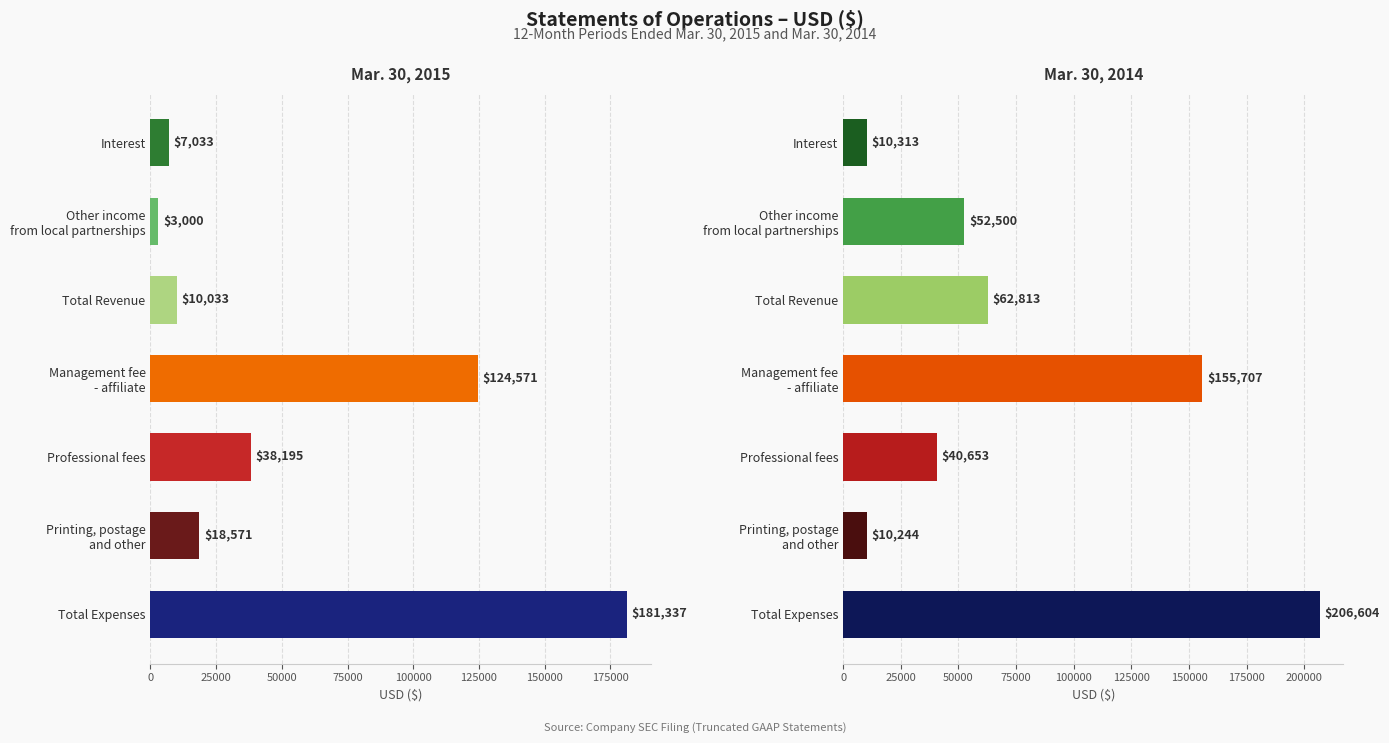

At how many categories does at least one series exceed 179285?

1